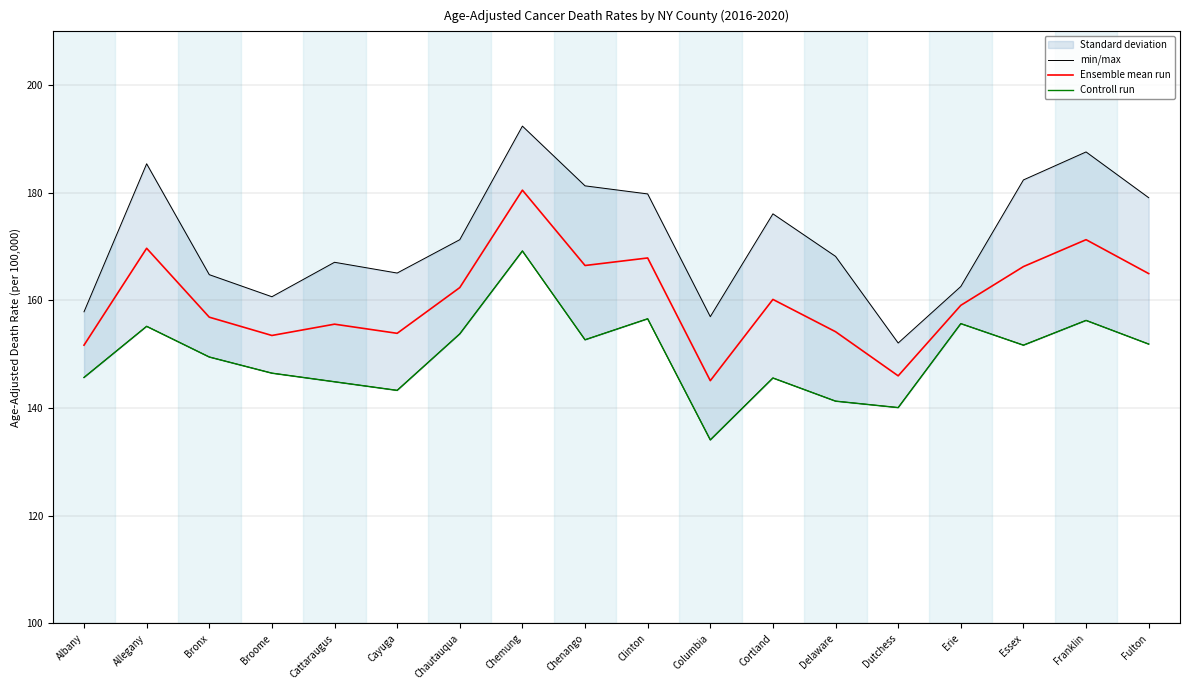

Which series has the widest spread of values?

min/max